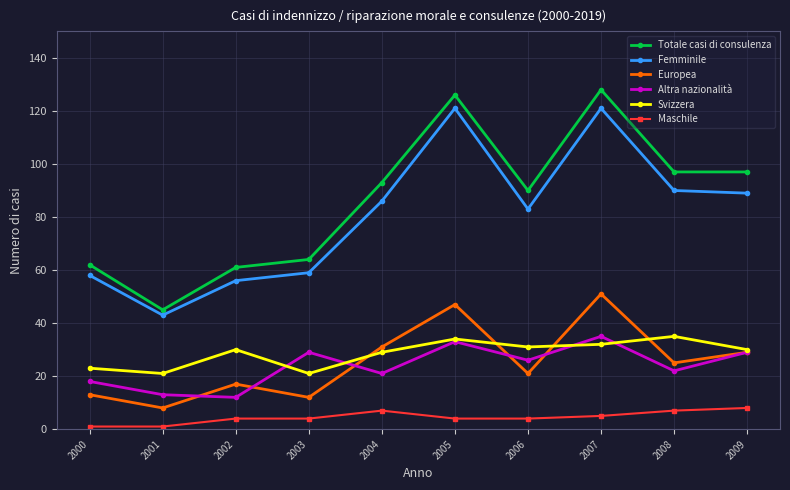

What is the difference between the Femminile values at 2008 and 2005?

31